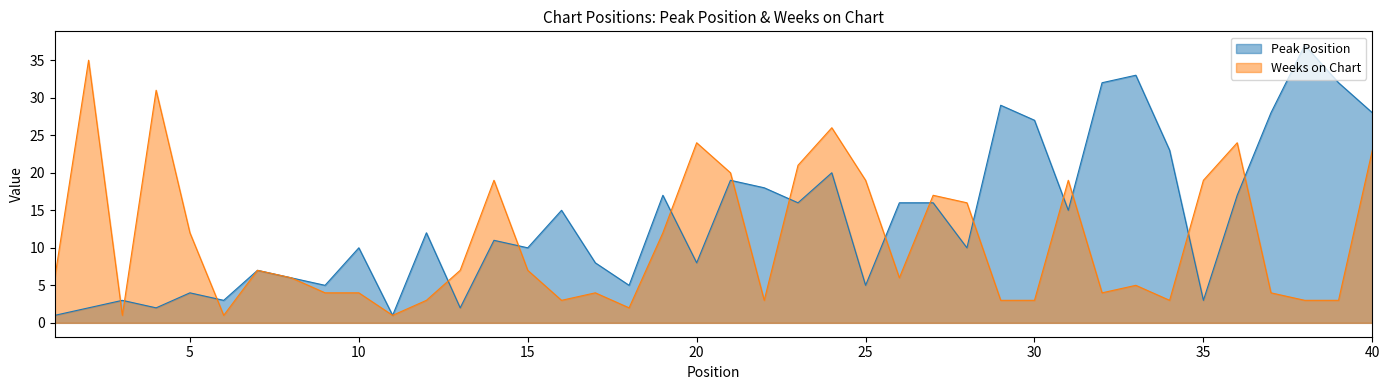

Rank the series by their average value, from highest to lowest.

Peak Position, Weeks on Chart